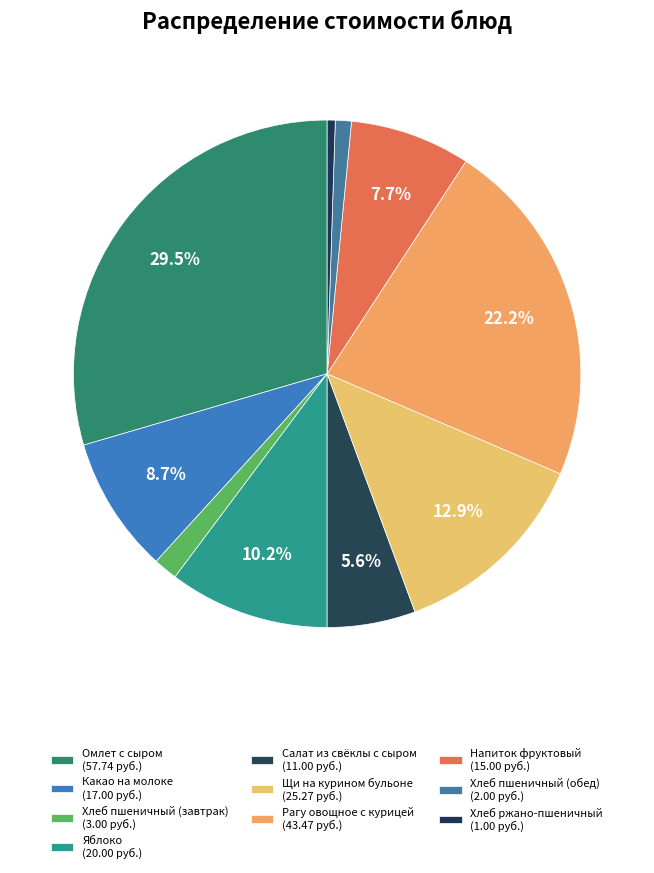

Is there any slice that represents more than half of the pie?

No